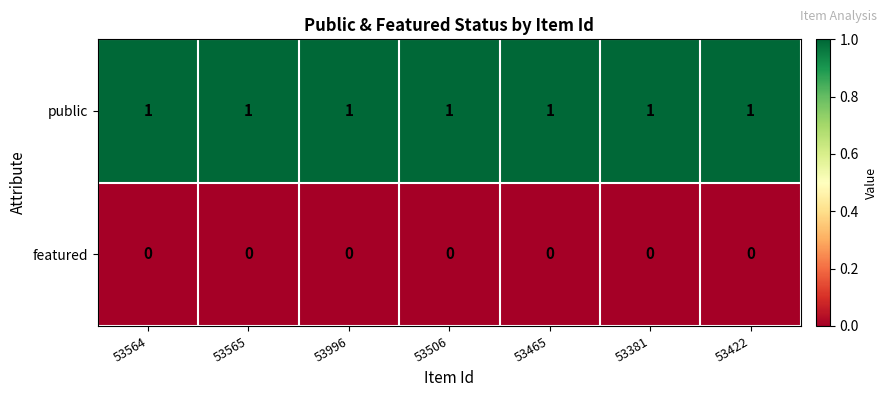

List the series in order of their overall mean, lowest first.

featured, public